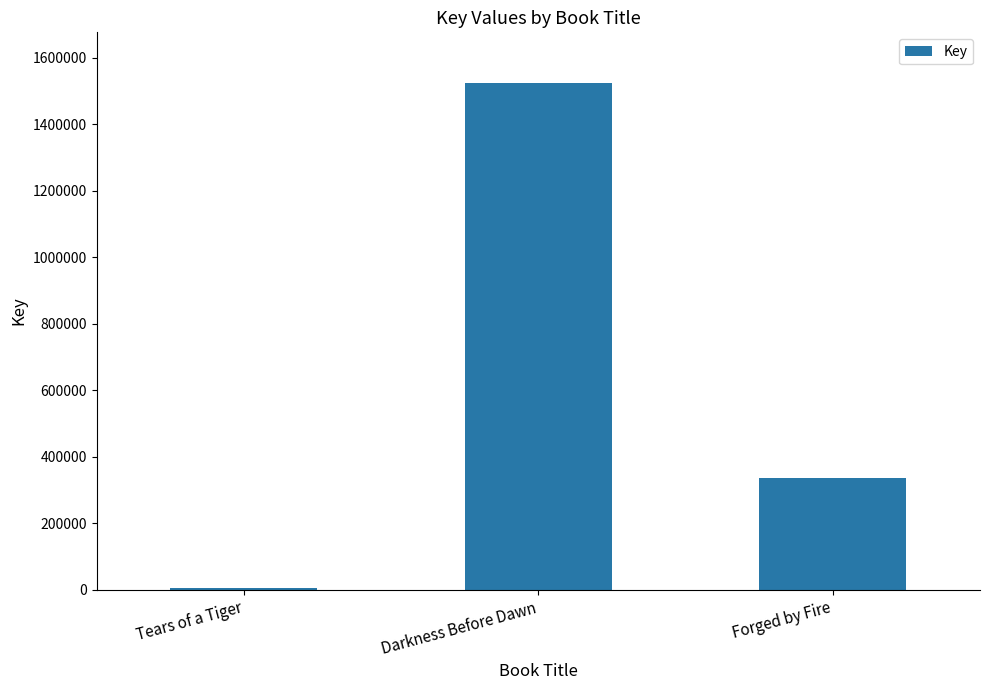

Rank the categories by value from lowest to highest.

Tears of a Tiger, Forged by Fire, Darkness Before Dawn